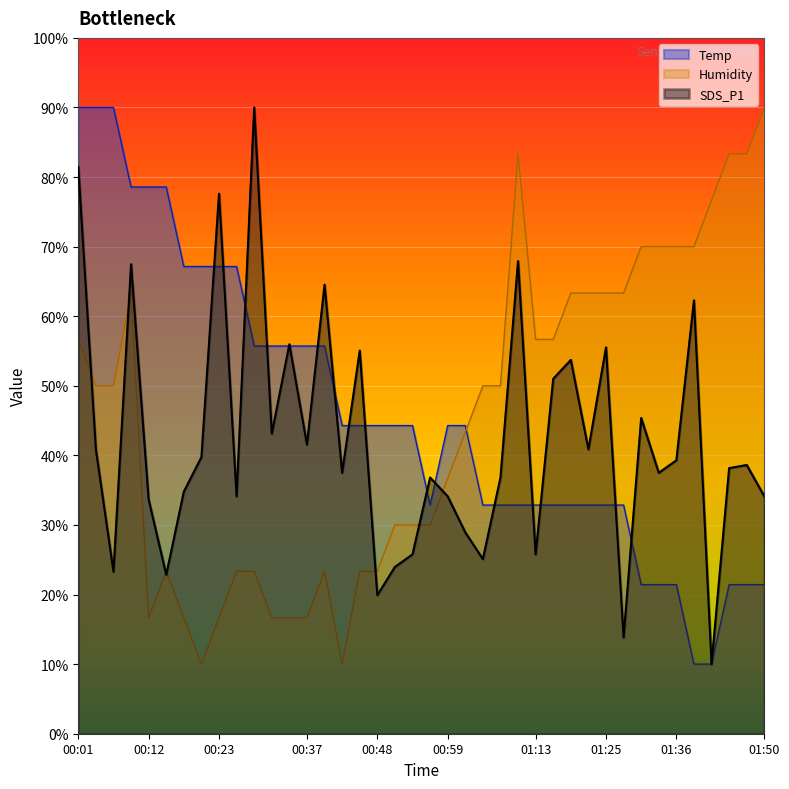

Rank the series by their maximum value, from lowest to highest.

Temp, Humidity, SDS_P1